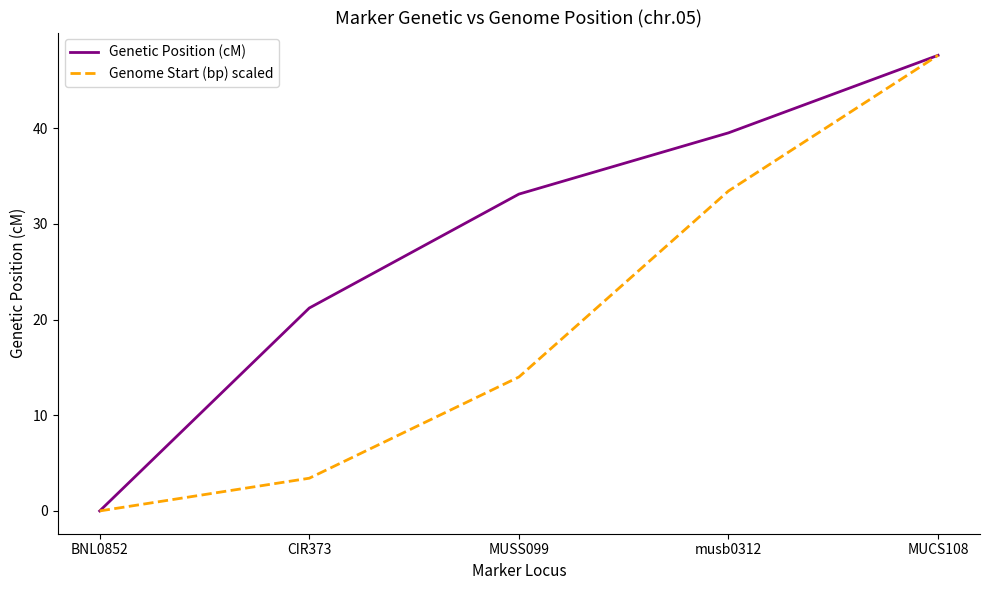

What is the sum of the Genetic Position (cM) values at BNL0852 and MUSS099?

33.1